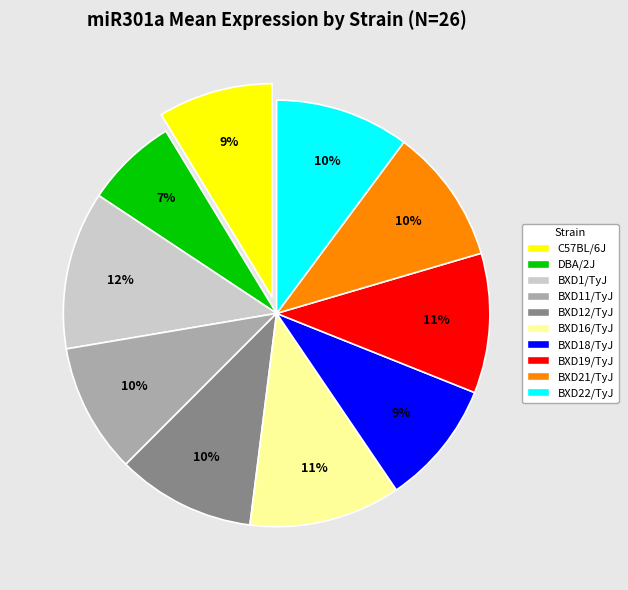

To the nearest percent, what is the combined percentage of C57BL/6J and BXD1/TyJ?

21%